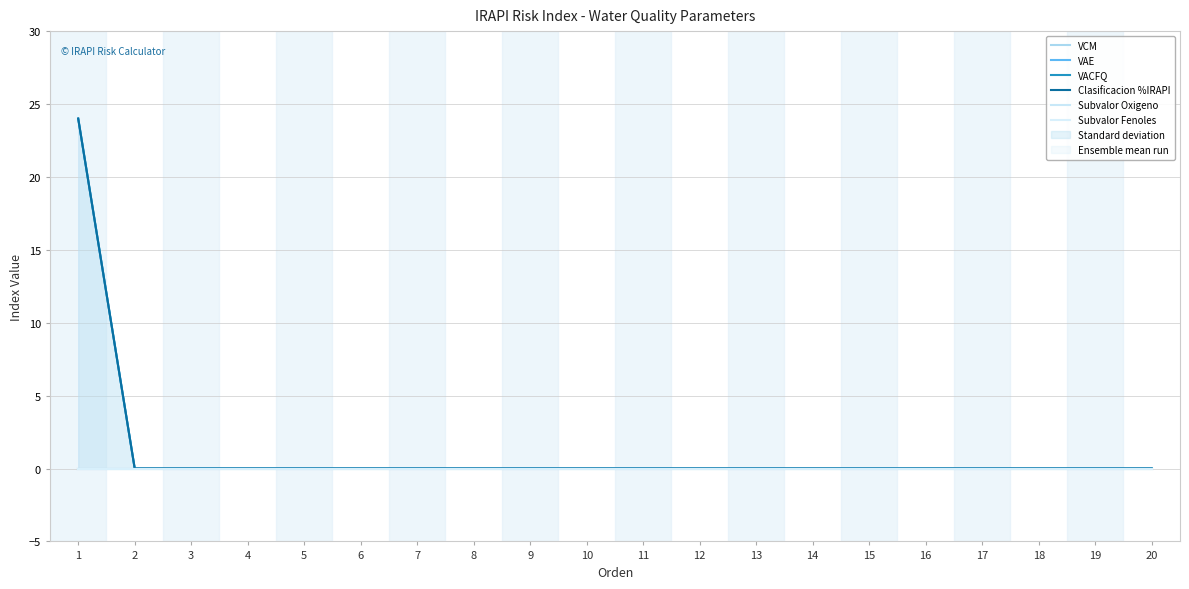

Reading left to right, extract all data points from this chart.

VCM: 0	0	0	0	0	0	0	0	0	0	0	0	0	0	0	0	0	0	0	0
VAE: 24	0	0	0	0	0	0	0	0	0	0	0	0	0	0	0	0	0	0	0
VACFQ: 24	0	0	0	0	0	0	0	0	0	0	0	0	0	0	0	0	0	0	0
Clasificacion %IRAPI: 24	0	0	0	0	0	0	0	0	0	0	0	0	0	0	0	0	0	0	0
Subvalor Oxigeno: 0	0	0	0	0	0	0	0	0	0	0	0	0	0	0	0	0	0	0	0
Subvalor Fenoles: 0	0	0	0	0	0	0	0	0	0	0	0	0	0	0	0	0	0	0	0